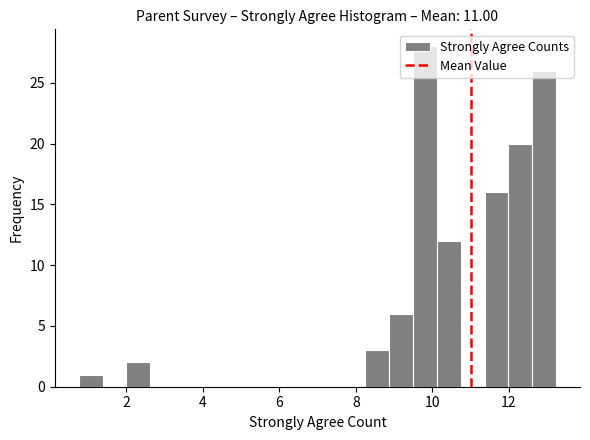

Read against the x-axis, roughly where is the centre of the tallest bar?

9.8